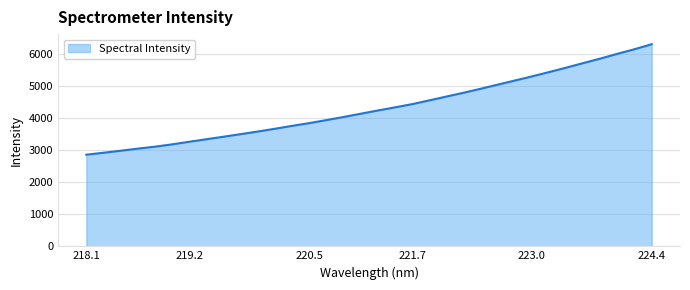

Does the chart have visible grid lines?

Yes